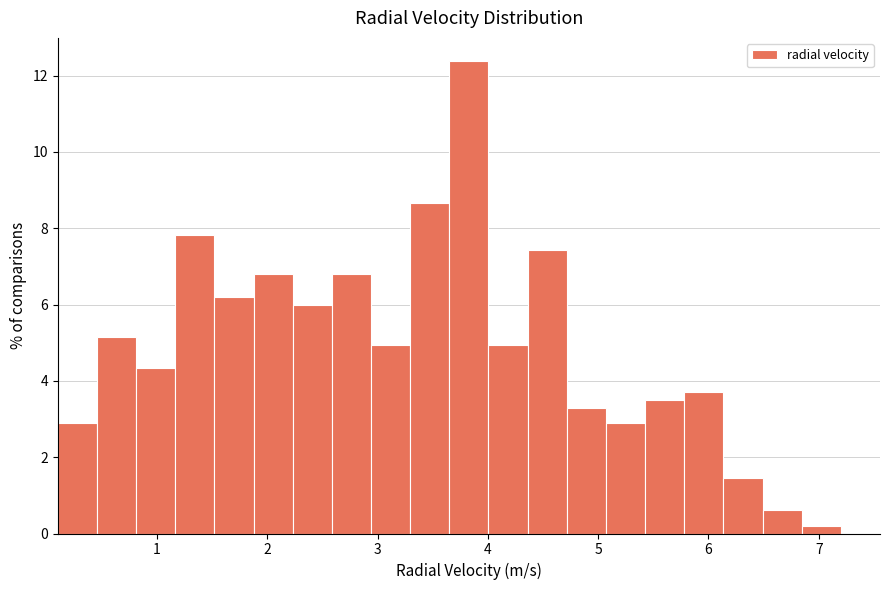

Around what value on the x-axis is the tallest bar? Give the approximate position of its centre, as read against the axis.

3.8